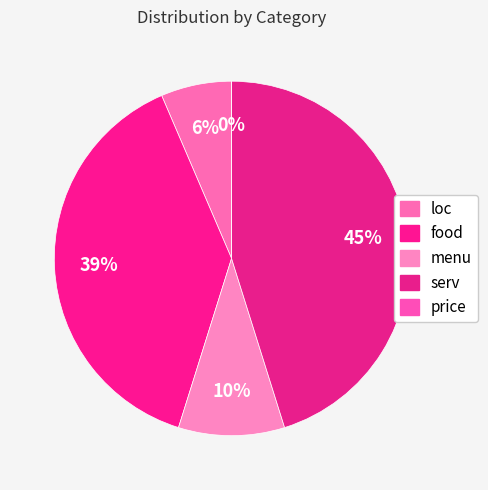

Rank the categories by value from lowest to highest.

price, loc, menu, food, serv